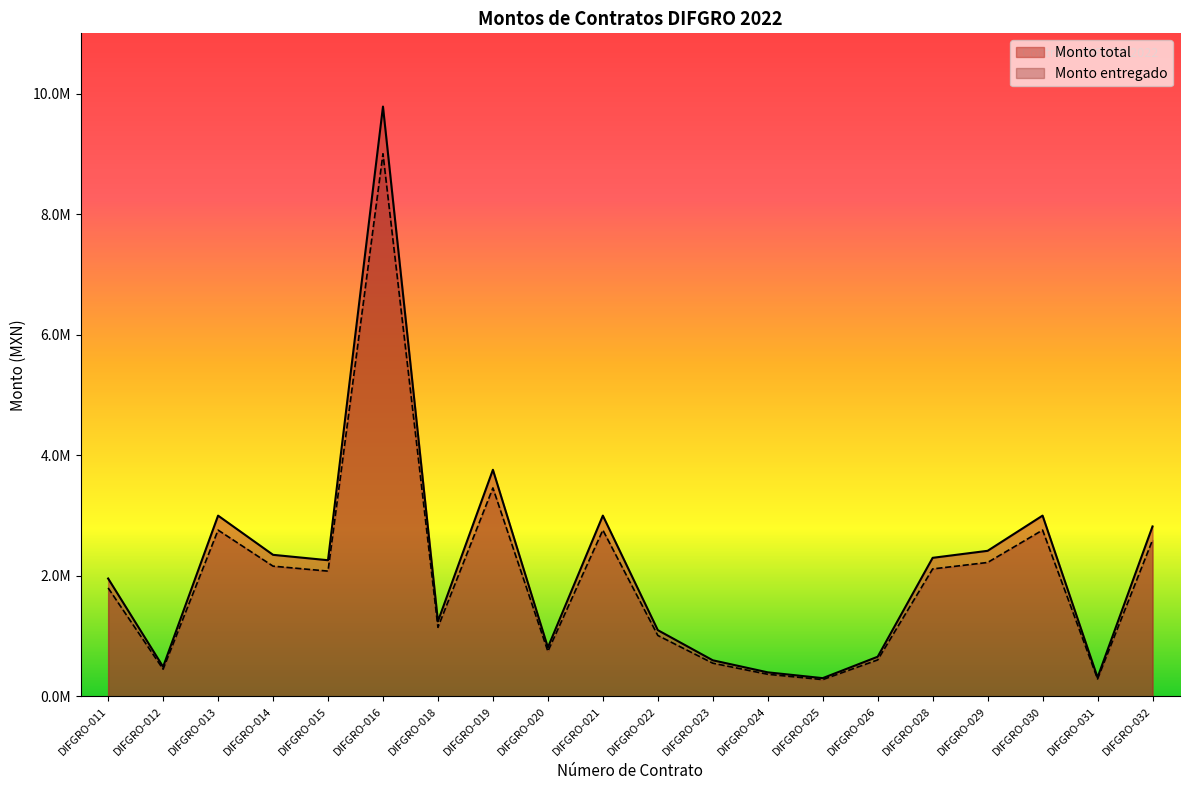

What are all the series names shown in the legend?

Monto total, Monto entregado